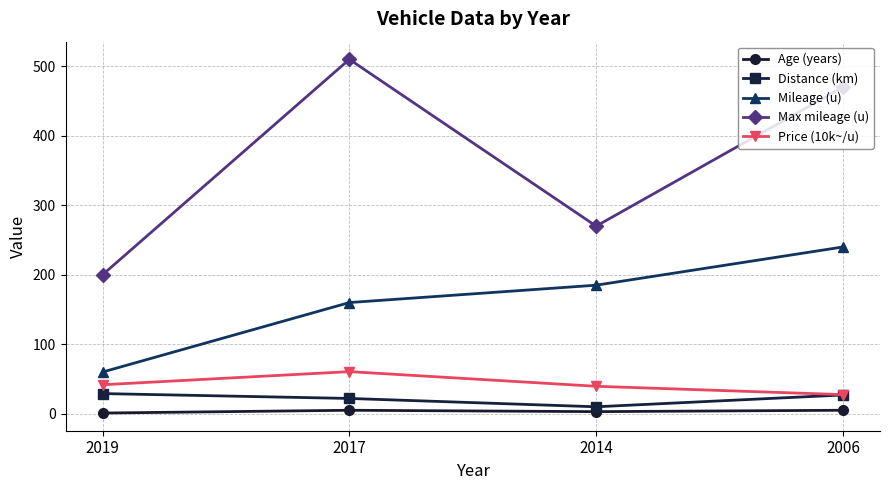

At which label is Mileage (u) closest to 150?

2017